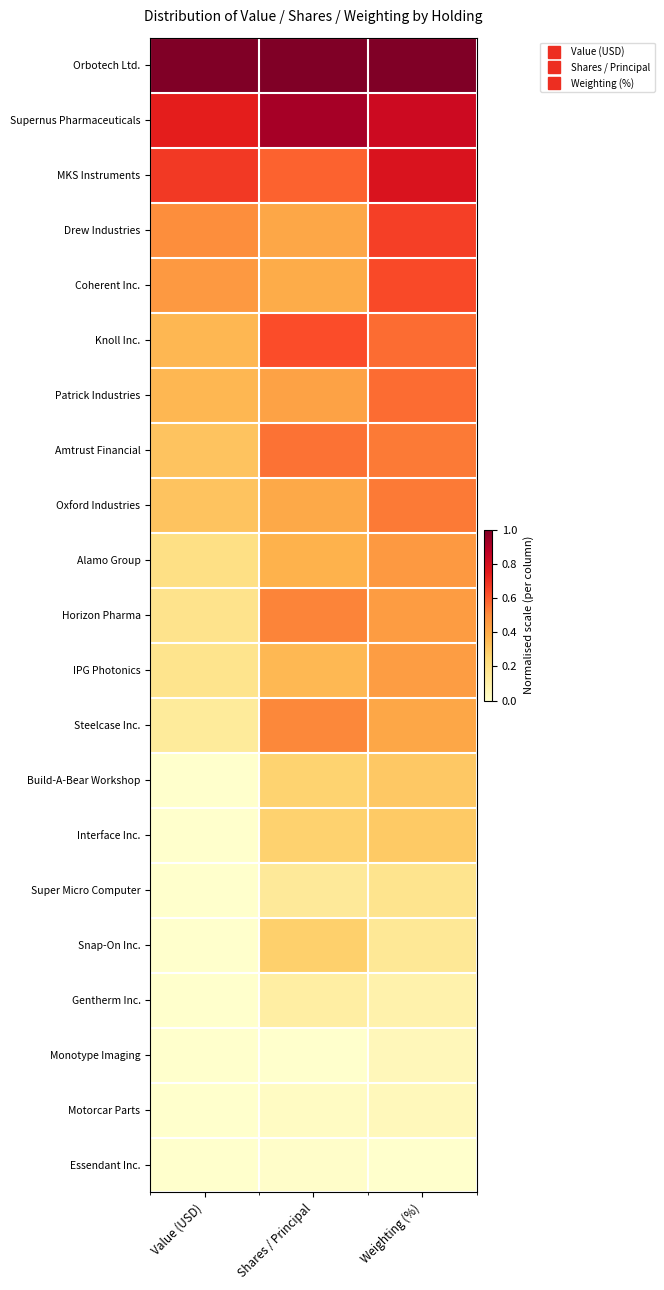

Reading left to right, transcribe all the data shown in this chart.

Orbotech Ltd.: Value (USD)=1.0	Shares / Principal=1.0	Weighting (%)=1.0
Supernus Pharmaceuticals: Value (USD)=0.7	Shares / Principal=0.9	Weighting (%)=0.8
MKS Instruments: Value (USD)=0.7	Shares / Principal=0.6	Weighting (%)=0.8
Drew Industries: Value (USD)=0.5	Shares / Principal=0.4	Weighting (%)=0.7
Coherent Inc.: Value (USD)=0.5	Shares / Principal=0.4	Weighting (%)=0.6
Knoll Inc.: Value (USD)=0.4	Shares / Principal=0.6	Weighting (%)=0.6
Patrick Industries: Value (USD)=0.4	Shares / Principal=0.4	Weighting (%)=0.6
Amtrust Financial: Value (USD)=0.3	Shares / Principal=0.6	Weighting (%)=0.5
Oxford Industries: Value (USD)=0.3	Shares / Principal=0.4	Weighting (%)=0.5
Alamo Group: Value (USD)=0.2	Shares / Principal=0.4	Weighting (%)=0.5
Horizon Pharma: Value (USD)=0.2	Shares / Principal=0.5	Weighting (%)=0.4
IPG Photonics: Value (USD)=0.2	Shares / Principal=0.4	Weighting (%)=0.4
Steelcase Inc.: Value (USD)=0.1	Shares / Principal=0.5	Weighting (%)=0.4
Build-A-Bear Workshop: Value (USD)=0.0	Shares / Principal=0.3	Weighting (%)=0.3
Interface Inc.: Value (USD)=0.0	Shares / Principal=0.3	Weighting (%)=0.3
Super Micro Computer: Value (USD)=0.0	Shares / Principal=0.1	Weighting (%)=0.2
Snap-On Inc.: Value (USD)=0.0	Shares / Principal=0.3	Weighting (%)=0.2
Gentherm Inc.: Value (USD)=0.0	Shares / Principal=0.1	Weighting (%)=0.1
Monotype Imaging: Value (USD)=0.0	Shares / Principal=0.0	Weighting (%)=0.1
Motorcar Parts: Value (USD)=0.0	Shares / Principal=0.0	Weighting (%)=0.1
Essendant Inc.: Value (USD)=0.0	Shares / Principal=0.0	Weighting (%)=0.0